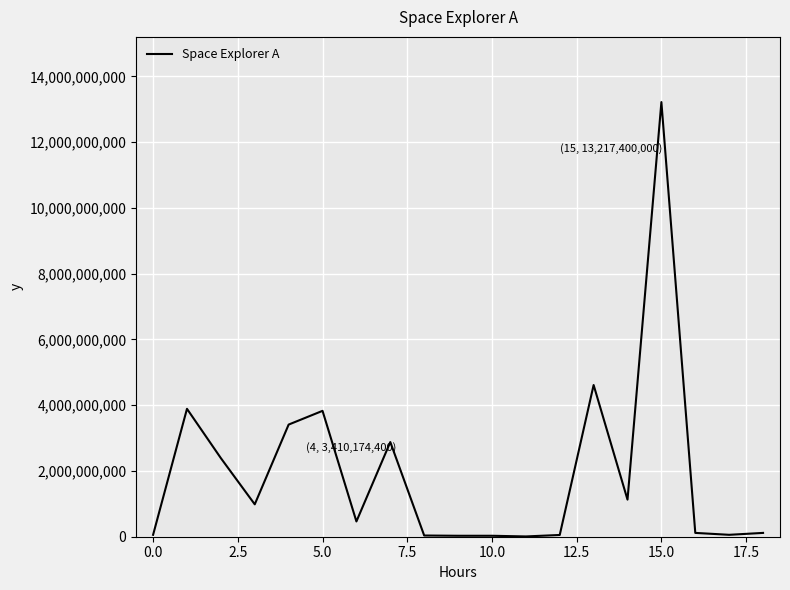

What is the greatest value displayed?

13217400000